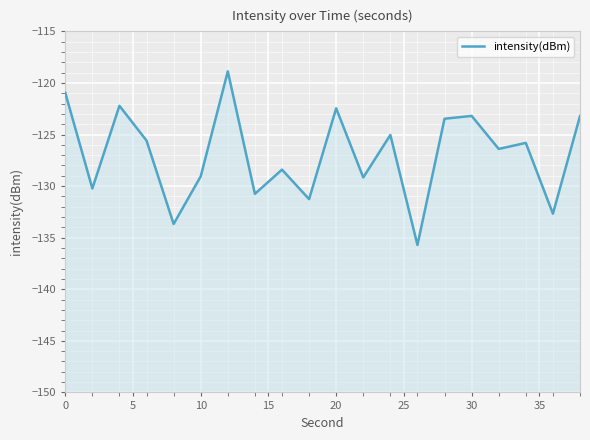

How many points are higher than both their immediate neighbors (excluding endpoints)?

7